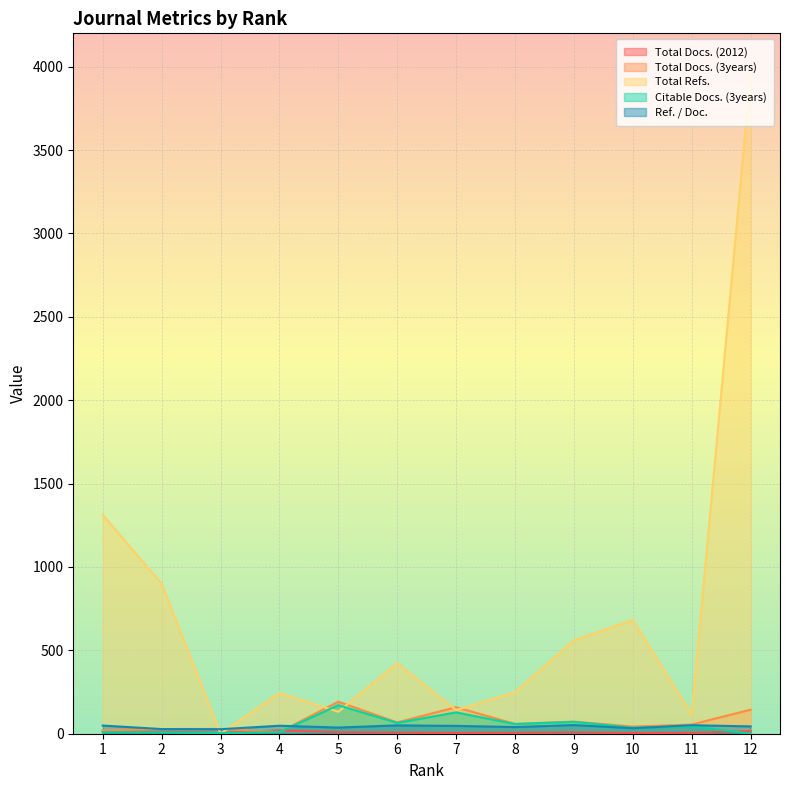

What is the average value of the Total Docs. (3years) series?

73